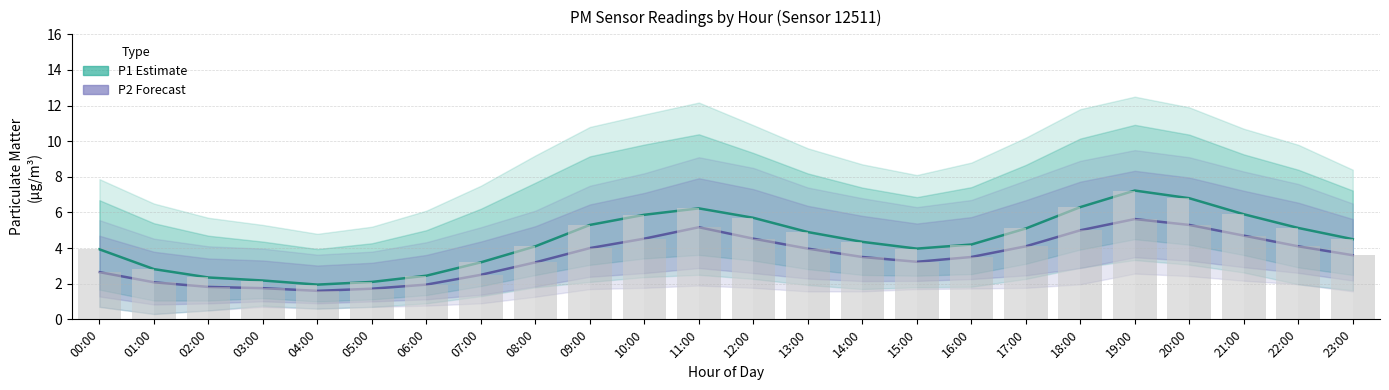

At 07:00, list the series in order from largest to smallest.

P1 (Estimate), P2 (Forecast)